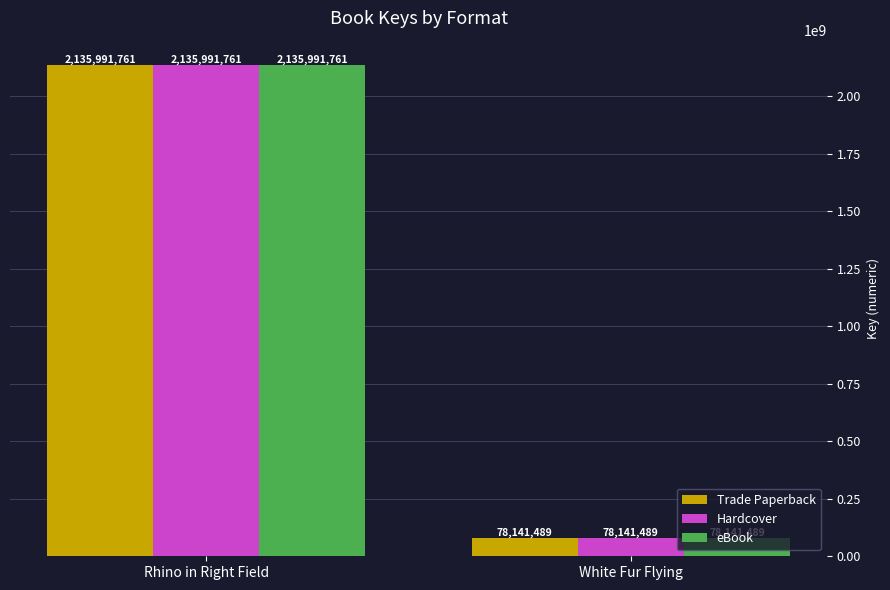

What is the total value across all series at White Fur Flying?

234424467